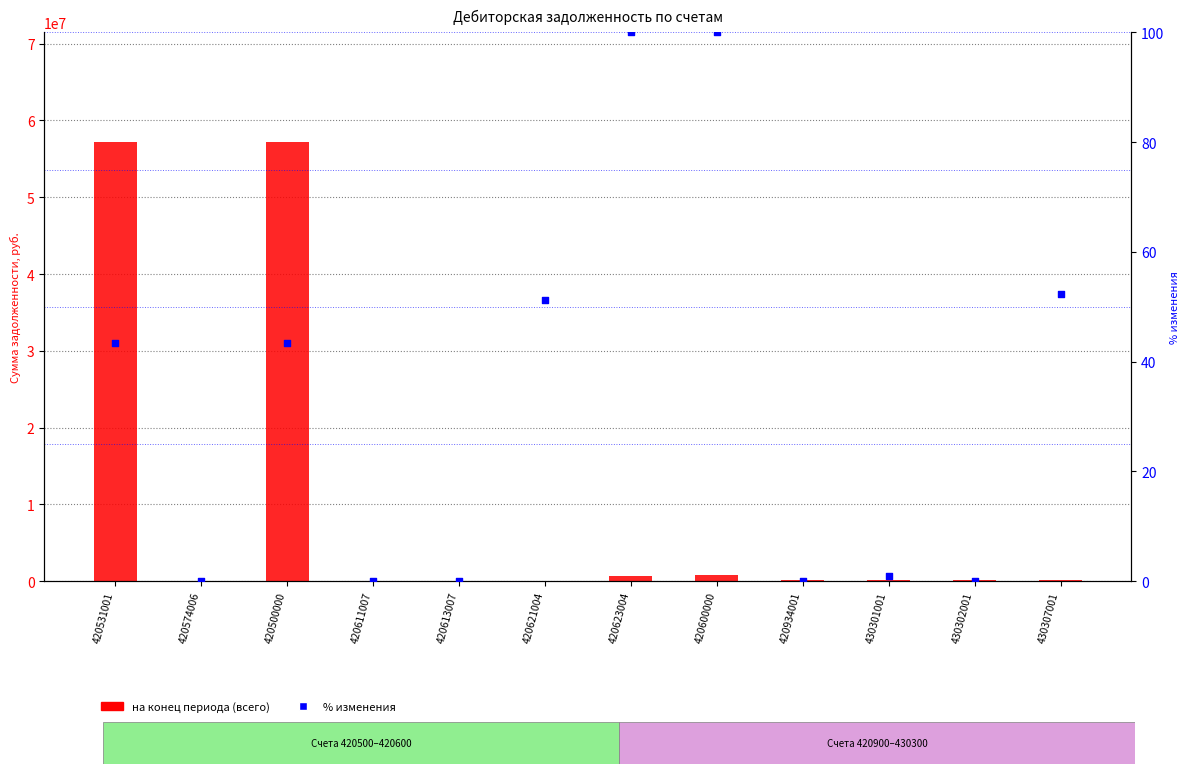

Which series has the widest spread of Y values?

на конец периода (всего)